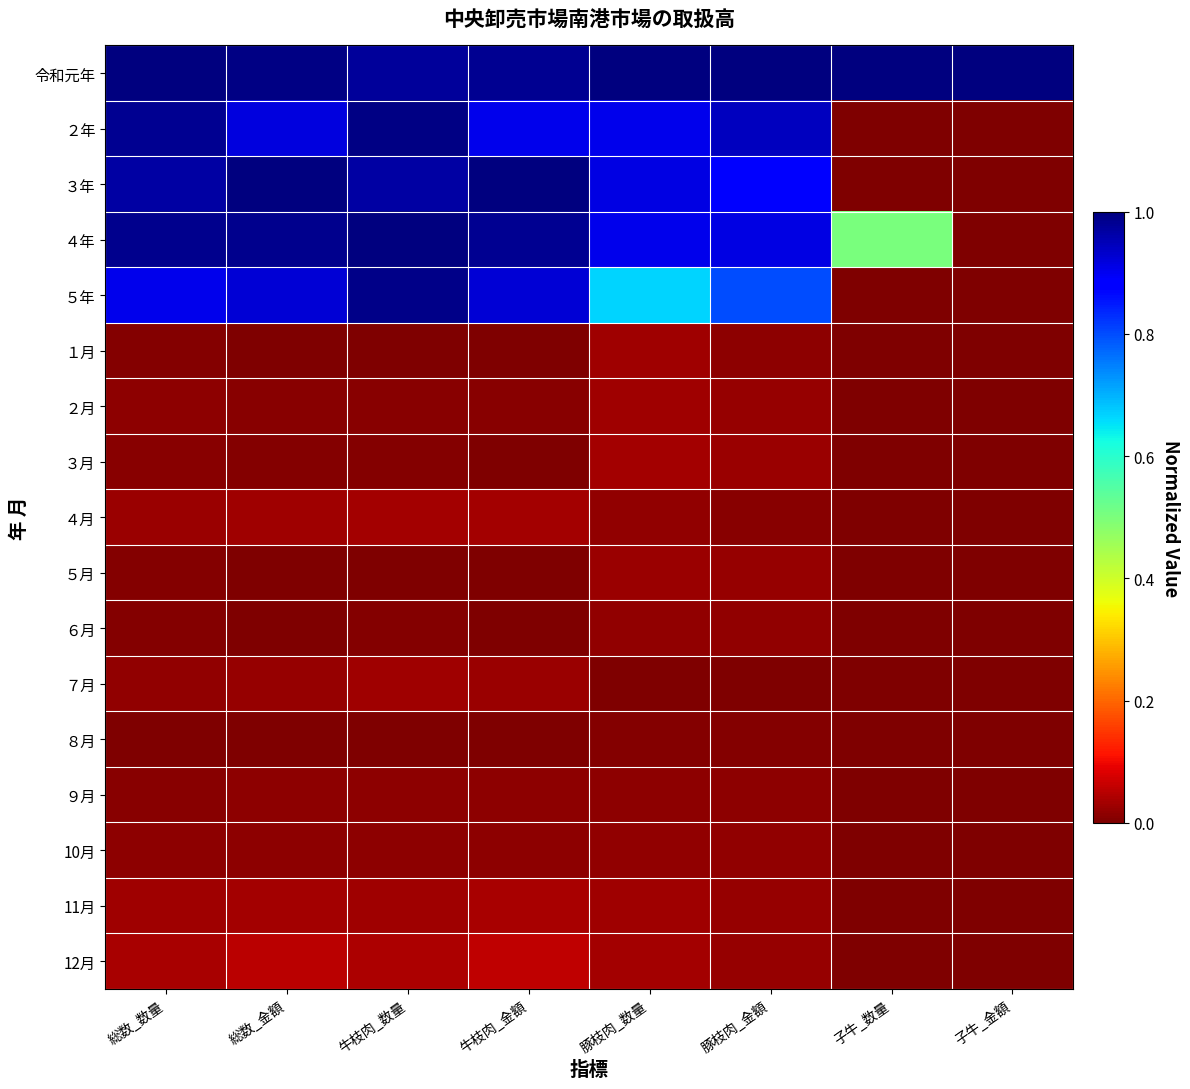

Rank the series at 豚枝肉_数量 from lowest to highest value.

７月, ８月, ９月, ４月, ６月, 10月, ５月, 11月, ２月, １月, 12月, ３月, ５年, ２年, ４年, ３年, 令和元年